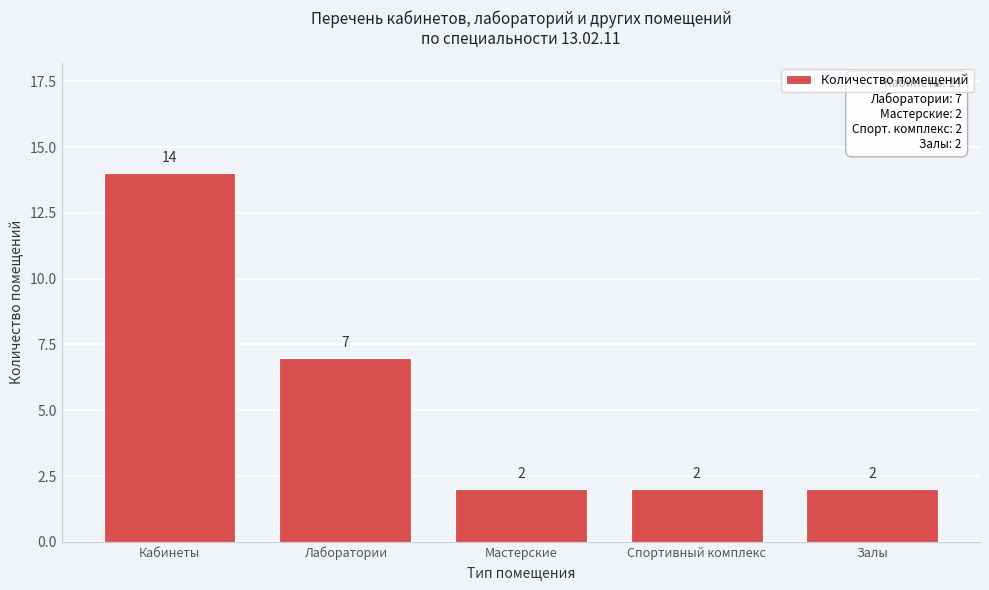

Reading left to right, what are all the values shown in this chart?

Кабинеты=14	Лаборатории=7	Мастерские=2	Спортивный комплекс=2	Залы=2